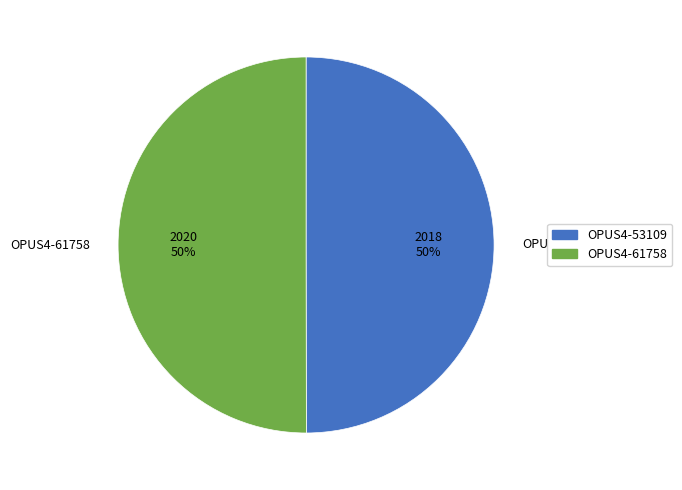

Approximately how many times larger is the value at OPUS4-61758 compared to OPUS4-53109?

1.0